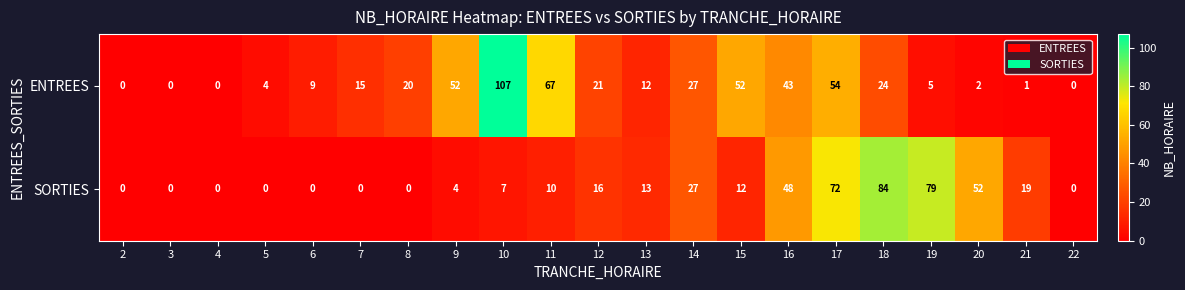

Is it true that SORTIES equals 84 at 18?

True